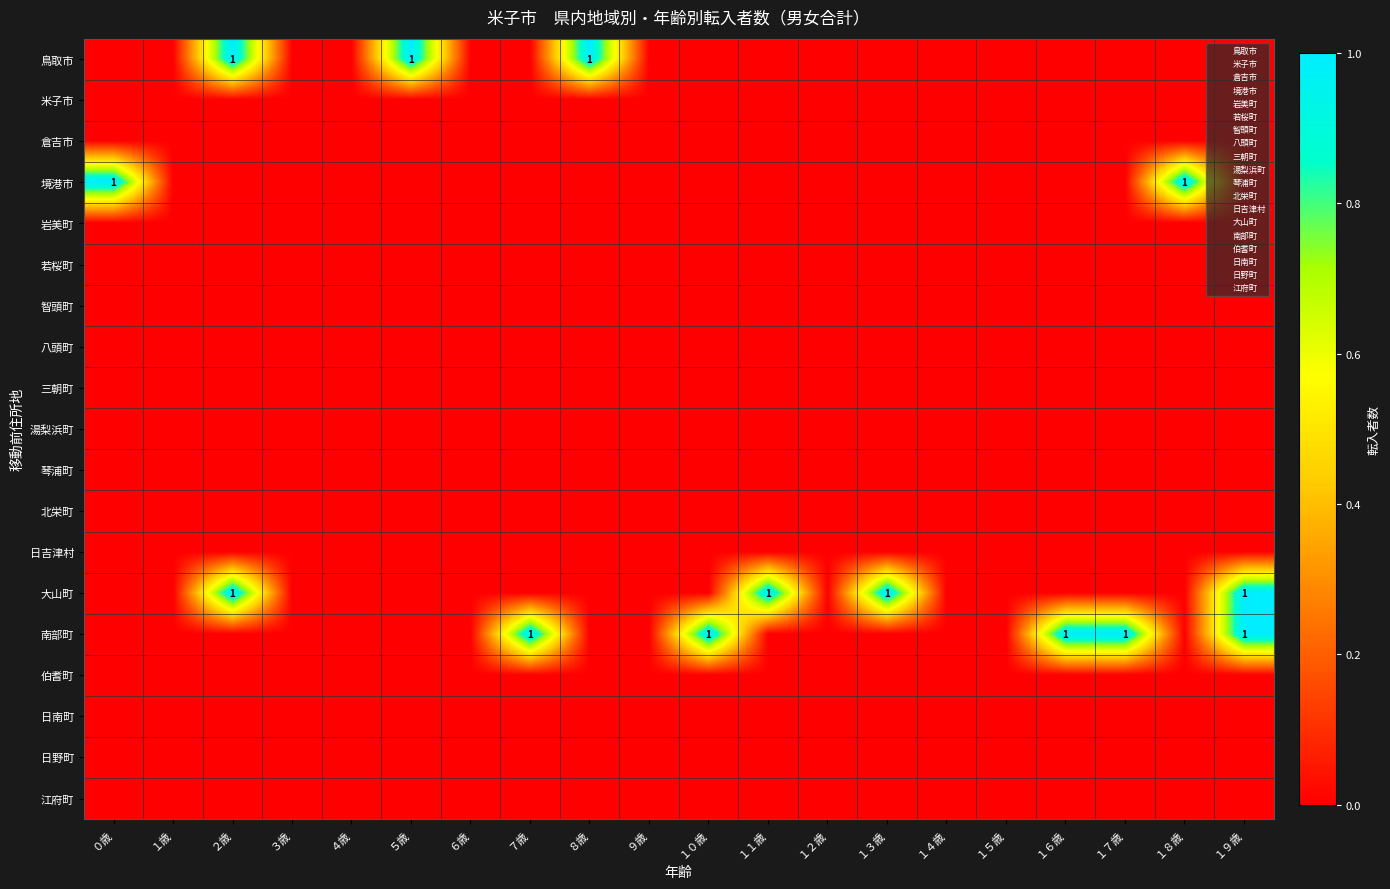

Rank the series at ２歳 from highest to lowest value.

鳥取市, 大山町, 米子市, 倉吉市, 境港市, 岩美町, 若桜町, 智頭町, 八頭町, 三朝町, 湯梨浜町, 琴浦町, 北栄町, 日吉津村, 南部町, 伯耆町, 日南町, 日野町, 江府町